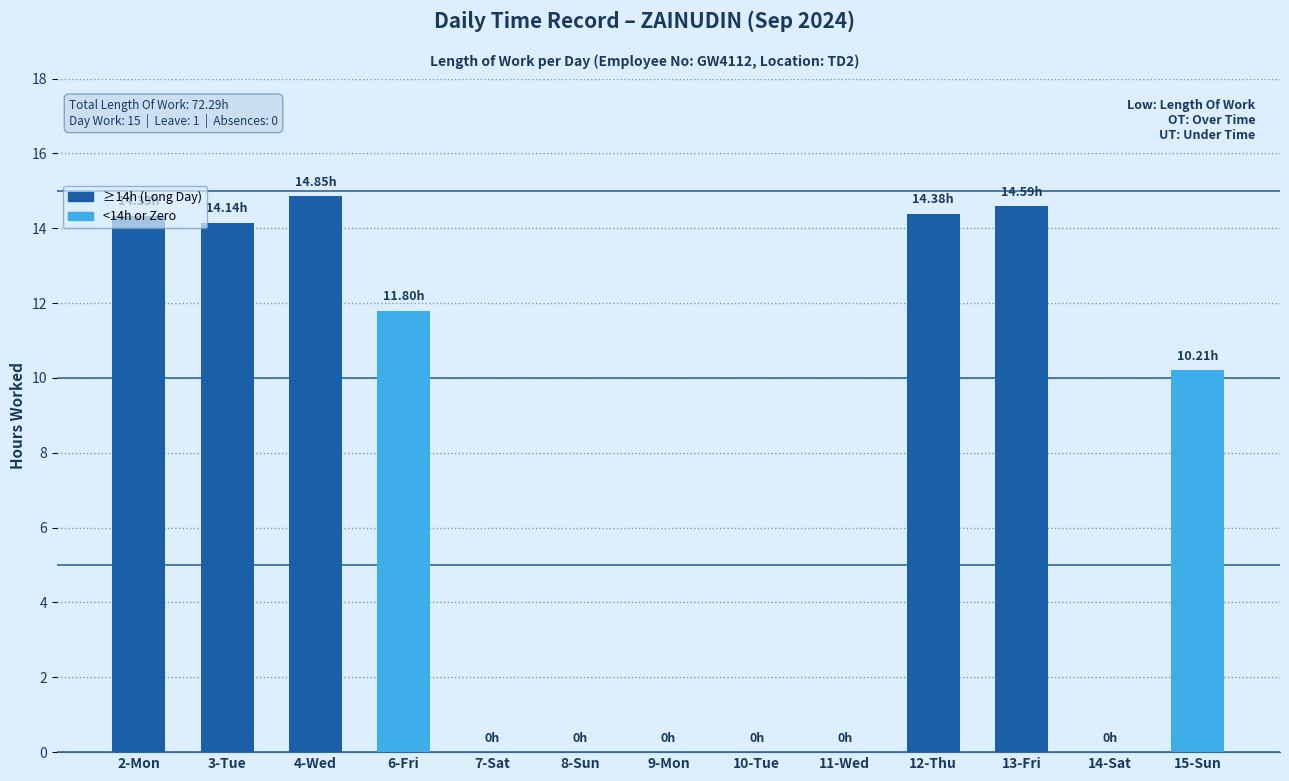

What is the sum of all values?

94.3